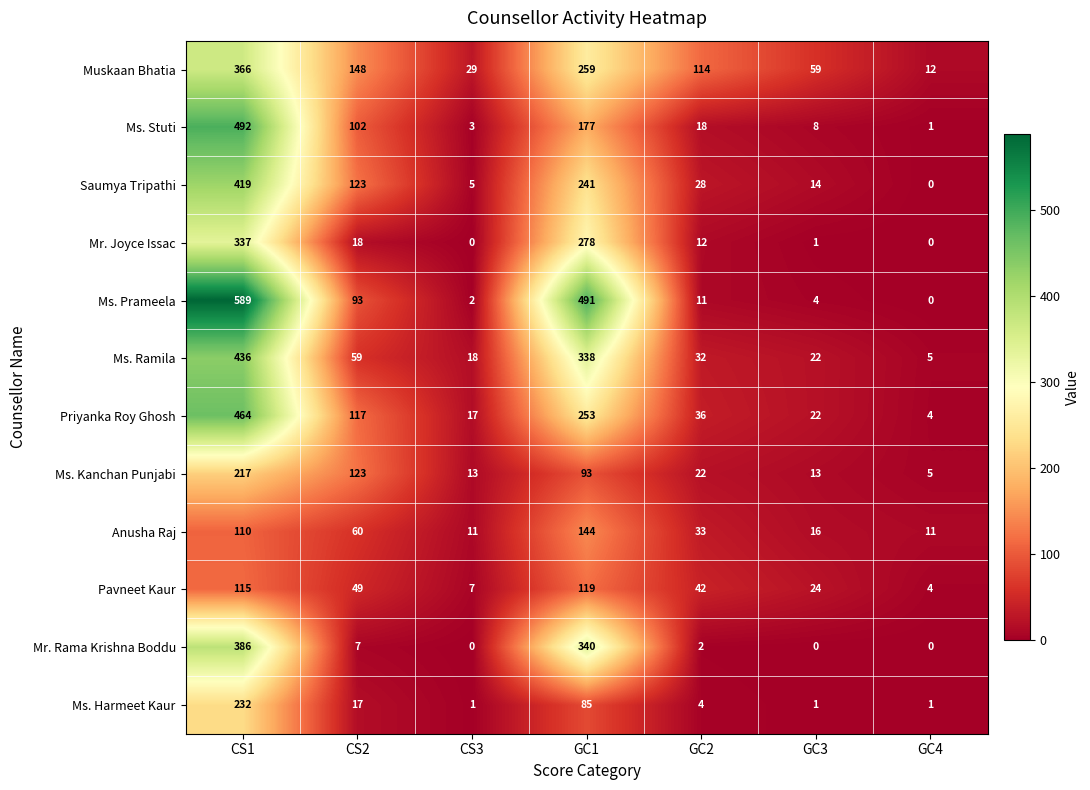

True or false: Ms. Harmeet Kaur has a value of 0 at GC3.

False